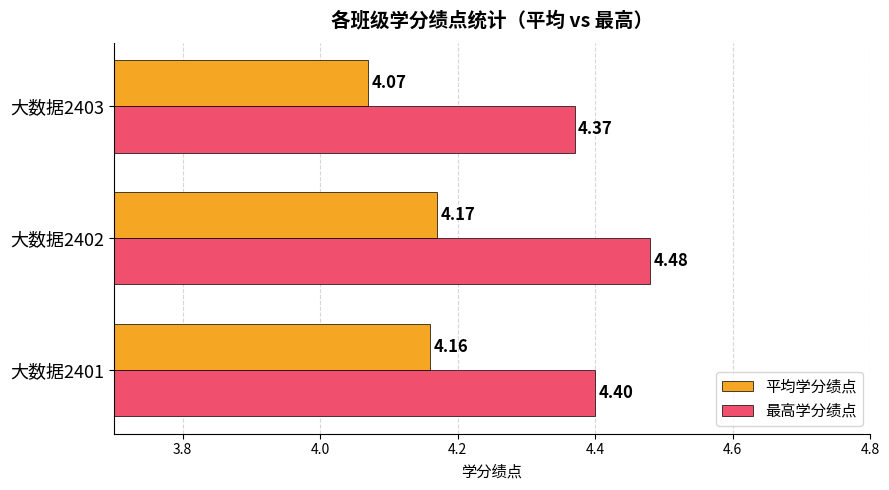

How many 平均学分绩点 values are between 4 and 5?

3